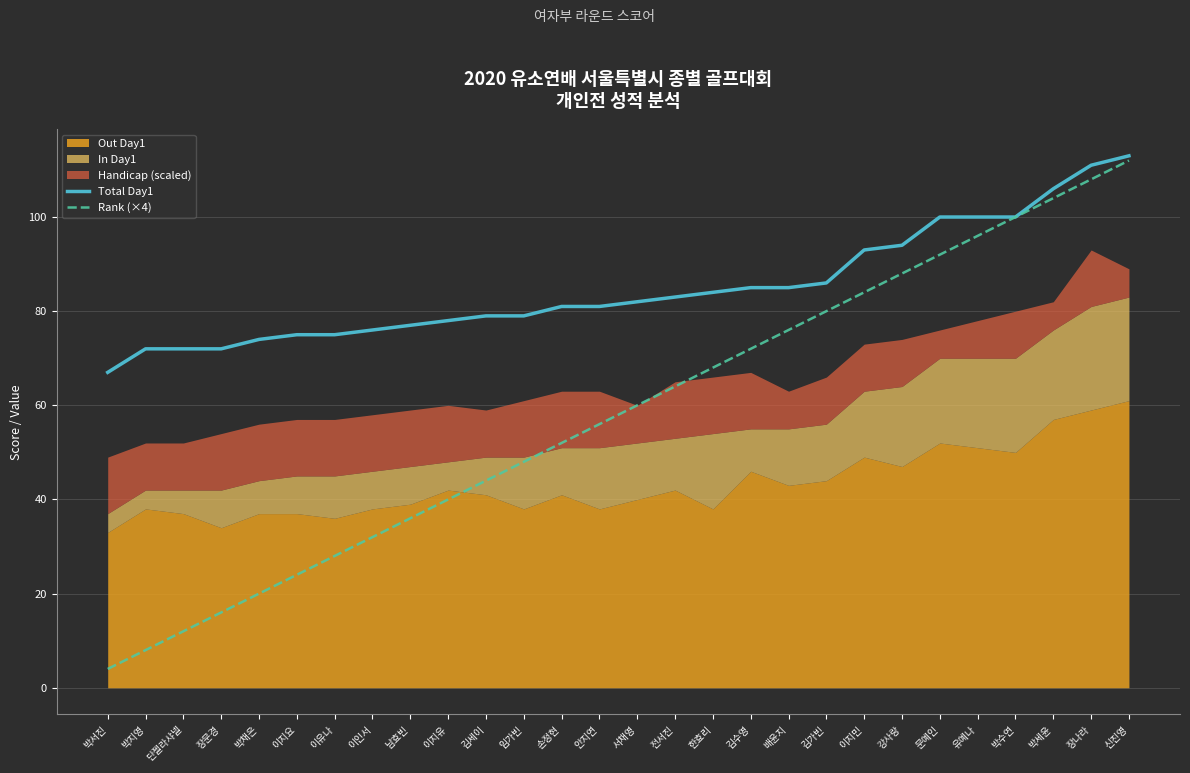

The Rank (×4) series shows 5 at 단젤라샤넬. True or false?

False